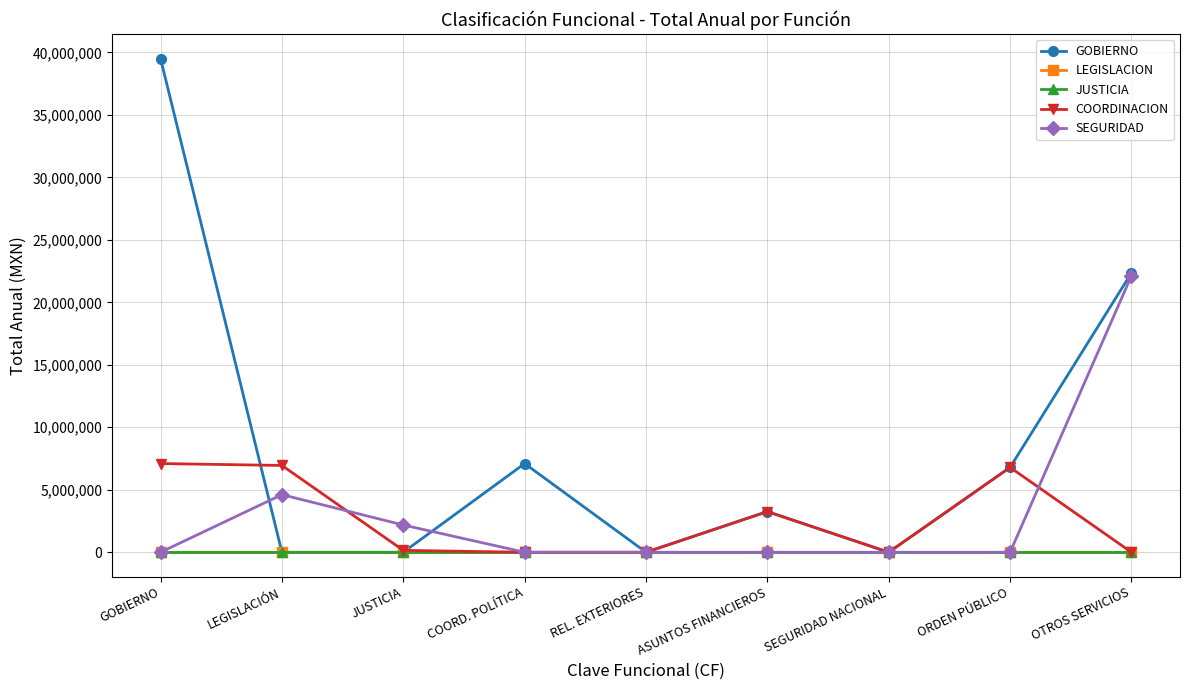

Reading right to left, extract all data points from this chart.

GOBIERNO: 22355188	6791352	0	3254513	0	7097974	0	0	39499027
LEGISLACION: 0	0	0	0	0	0	0	0	0
JUSTICIA: 0	0	0	0	0	0	0	0	0
COORDINACION: 0	6791352	0	3254513	0	0	151365	6946609	7097974
SEGURIDAD: 22122484	0	0	0	0	0	2180644	4610708	0